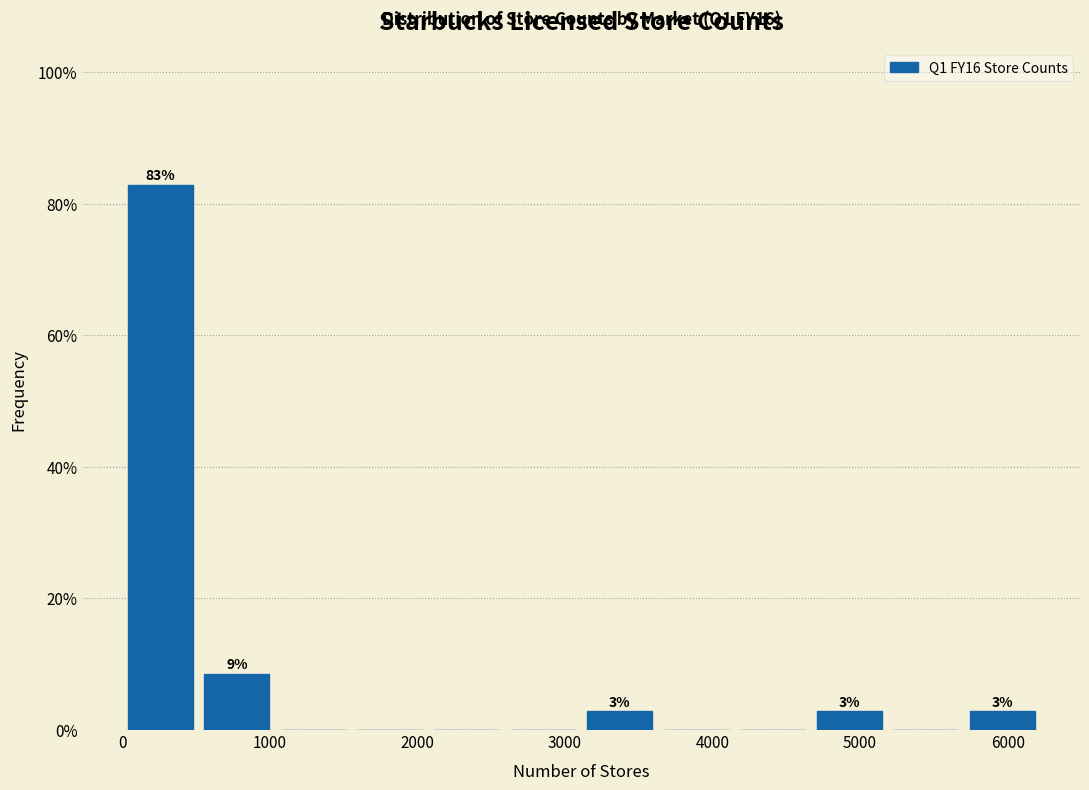

Over which range of the x-axis is the bar tallest?

0 to 500